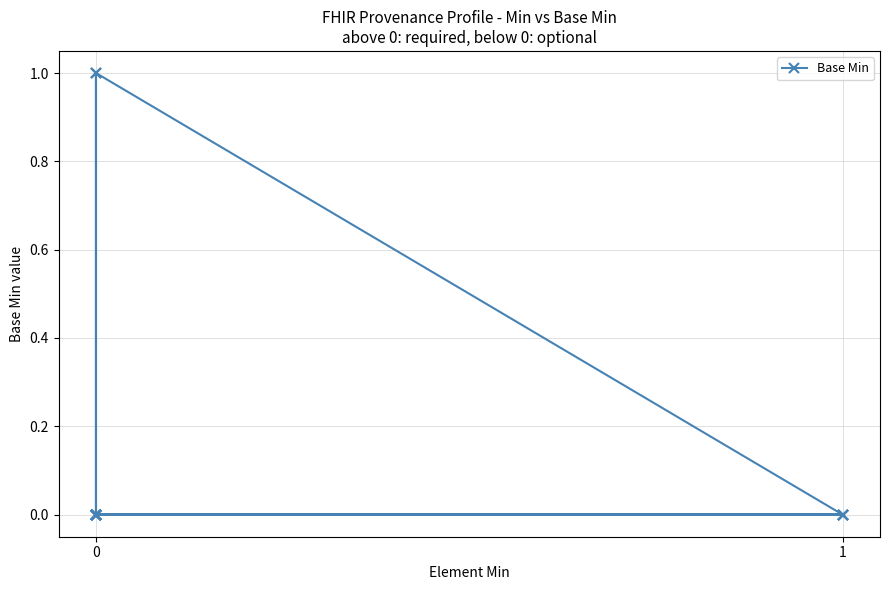

The value at 0 is -1. True or false?

False